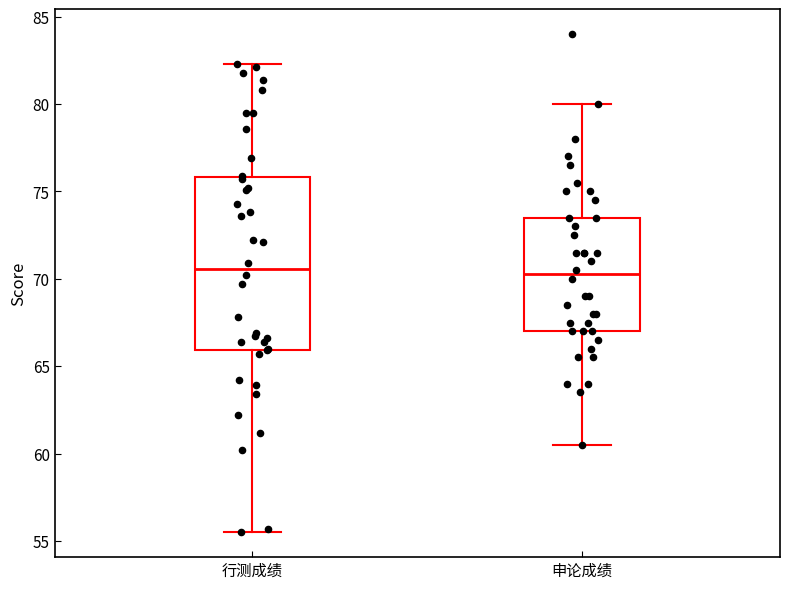

Reading left to right, transcribe this box plot: for each box, give where its median line is, the range the box spans, and where its two whiskers end, as read against the y-axis. The values are not printed on the chart, so give them approximately, as read against the axis.

行测成绩: median 70.5, box 66.0 to 76.0, whiskers 55.5 to 82.5
申论成绩: median 70.5, box 67.0 to 73.5, whiskers 60.5 to 80.0